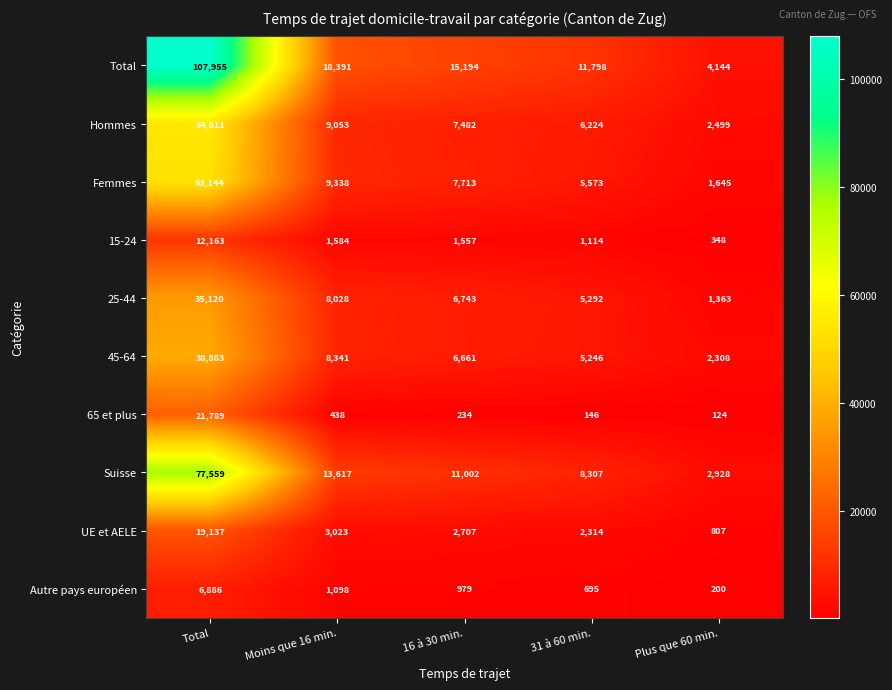

What is the sum of all UE et AELE values?

27988